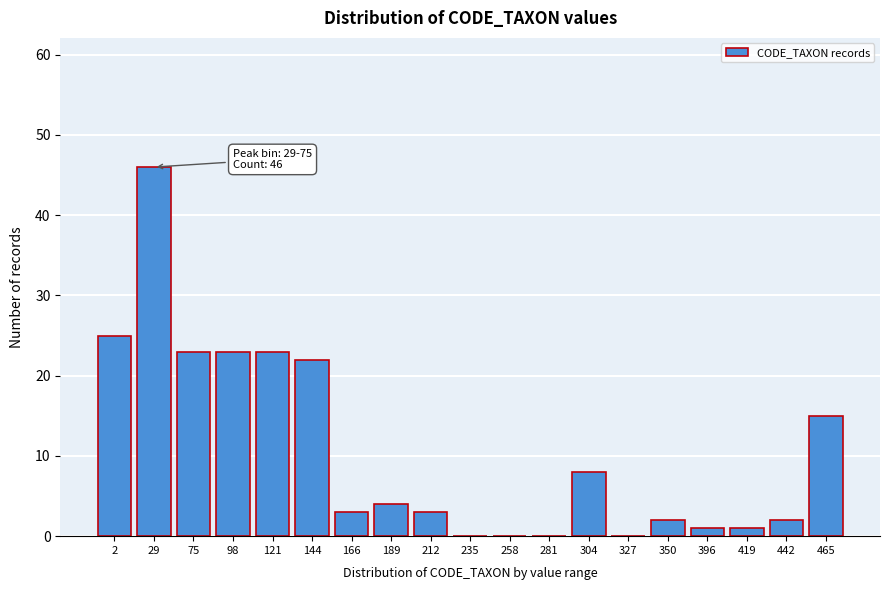

Reading left to right, transcribe all the data shown in this chart.

2=25	29=46	75=23	98=23	121=23	144=22	166=3	189=4	212=3	235=0	258=0	281=0	304=8	327=0	350=2	396=1	419=1	442=2	465=15